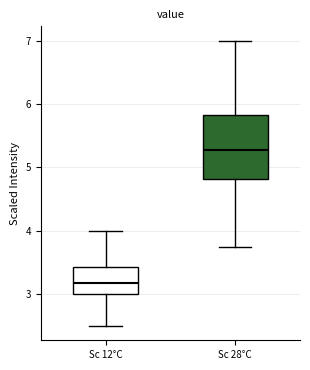

Reading left to right, transcribe this box plot: for each box, give where its median line is, the range the box spans, and where its two whiskers end, as read against the y-axis. The values are not printed on the chart, so give them approximately, as read against the axis.

Sc 12°C: median 3.2, box 3.0 to 3.4, whiskers 2.5 to 4.0
Sc 28°C: median 5.3, box 4.8 to 5.8, whiskers 3.8 to 7.0